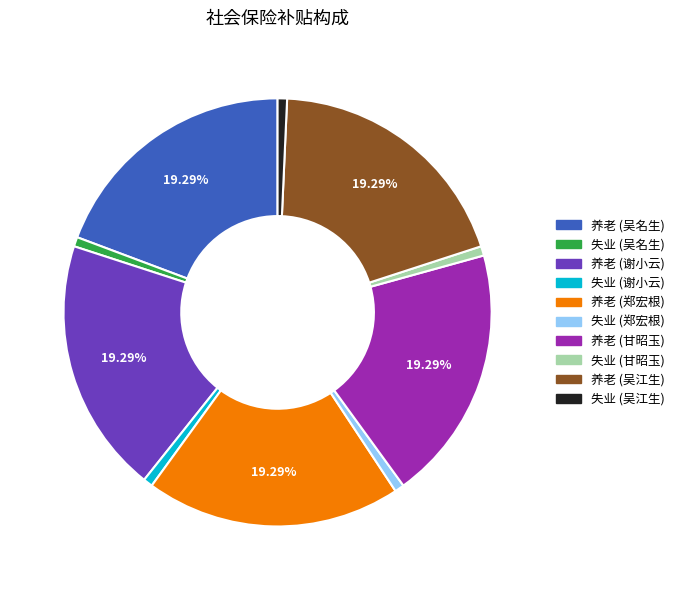

Does any single category account for the majority?

No